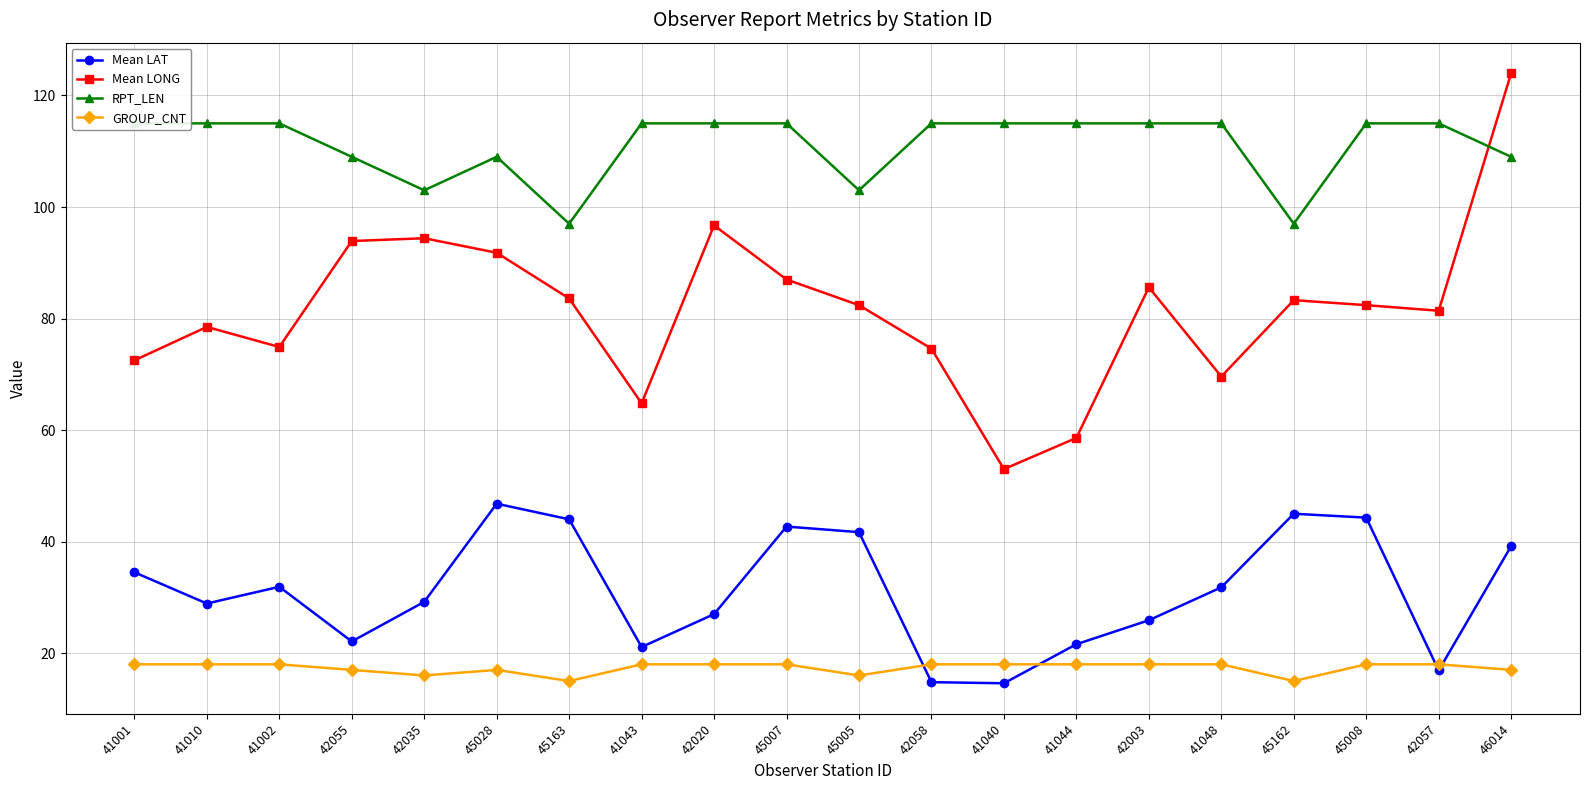

What is the lowest value of the GROUP_CNT series?

15.0